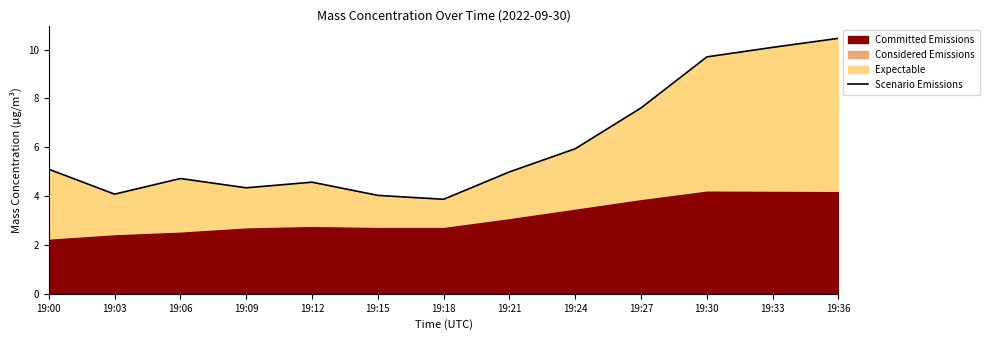

How many data points does each series have?

13